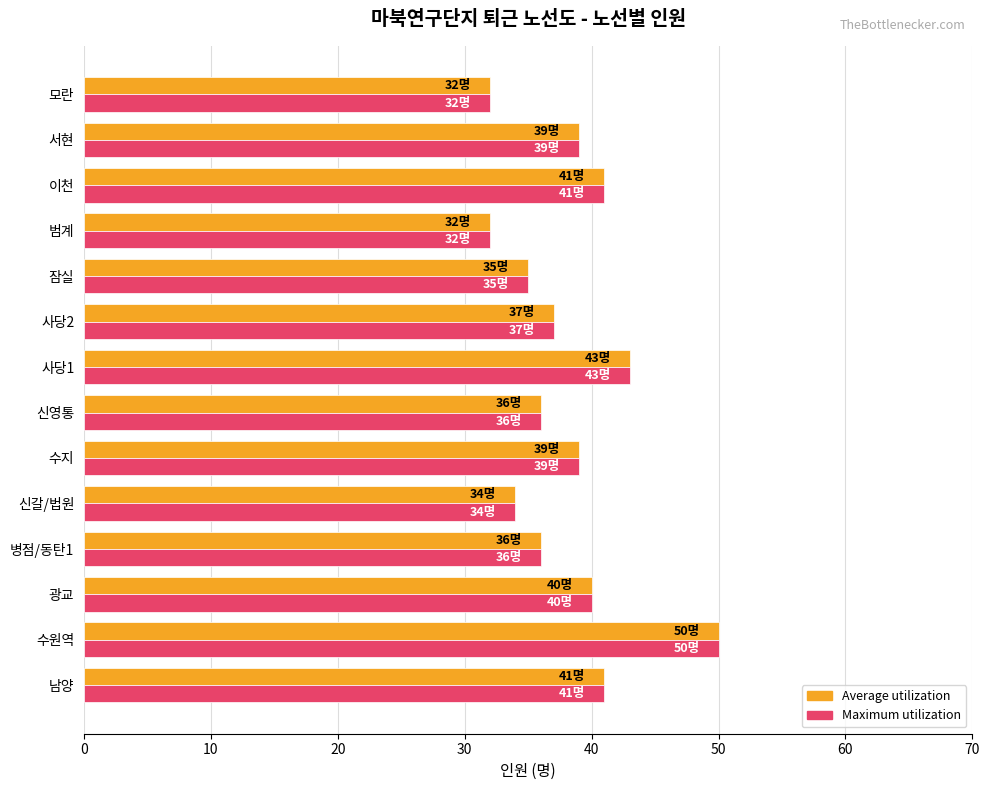

The value of Average utilization at 신갈/법원 is 34. True or false?

True